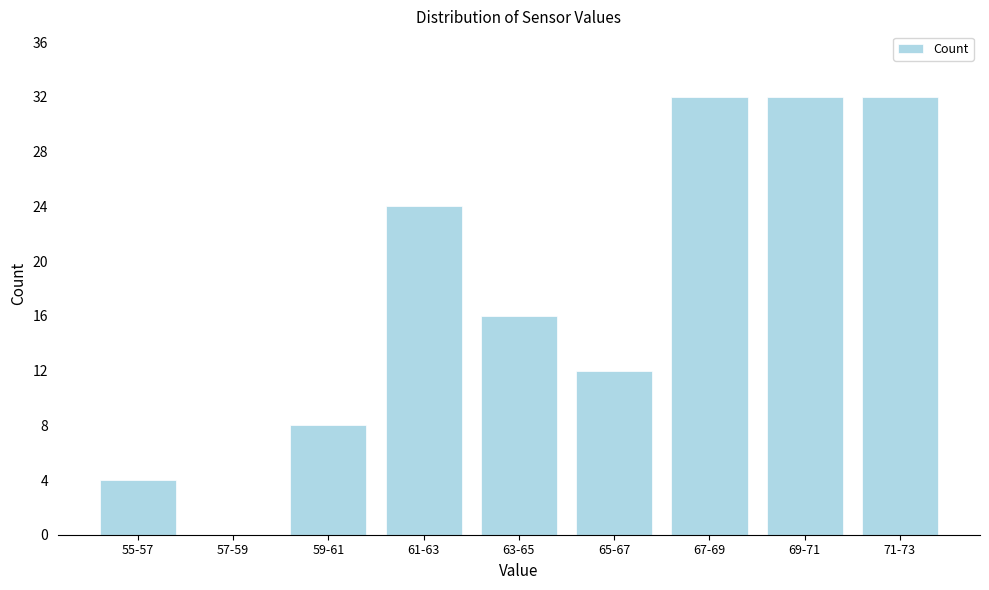

Reading left to right, what are all the values shown in this chart?

55-57=4	57-59=0	59-61=8	61-63=24	63-65=16	65-67=12	67-69=32	69-71=32	71-73=32